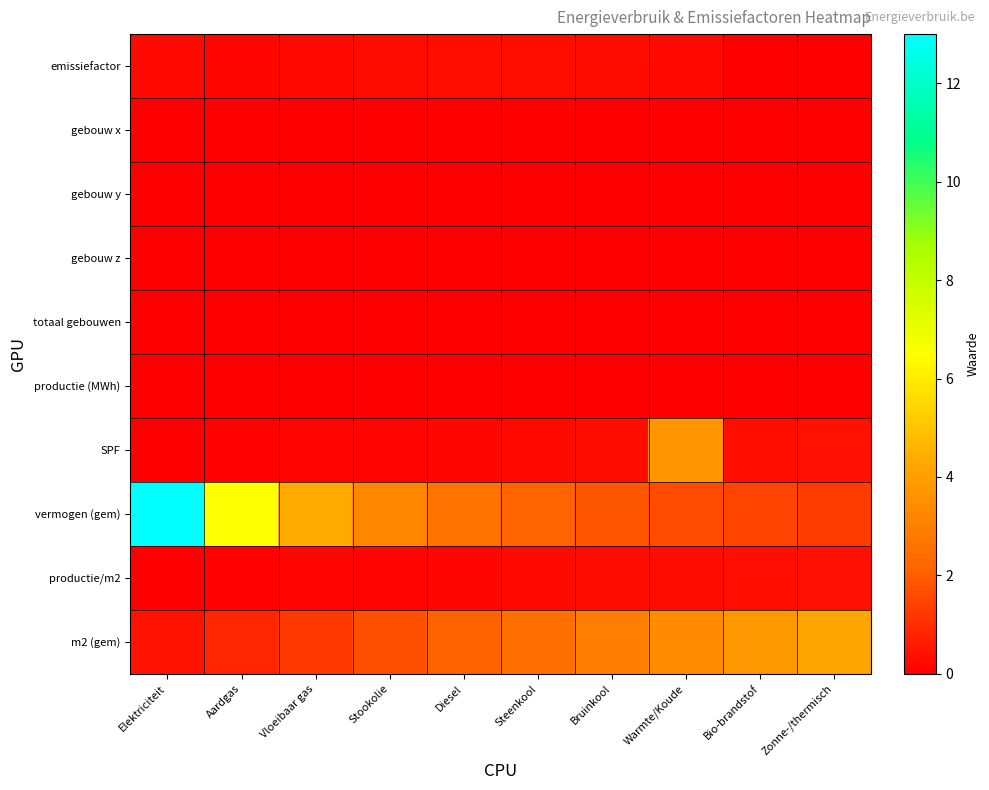

At Stookolie, list the series in order from smallest to largest.

gebouw x, gebouw y, gebouw z, totaal gebouwen, productie (MWh), productie/m2, SPF, emissiefactor, m2 (gem), vermogen (gem)